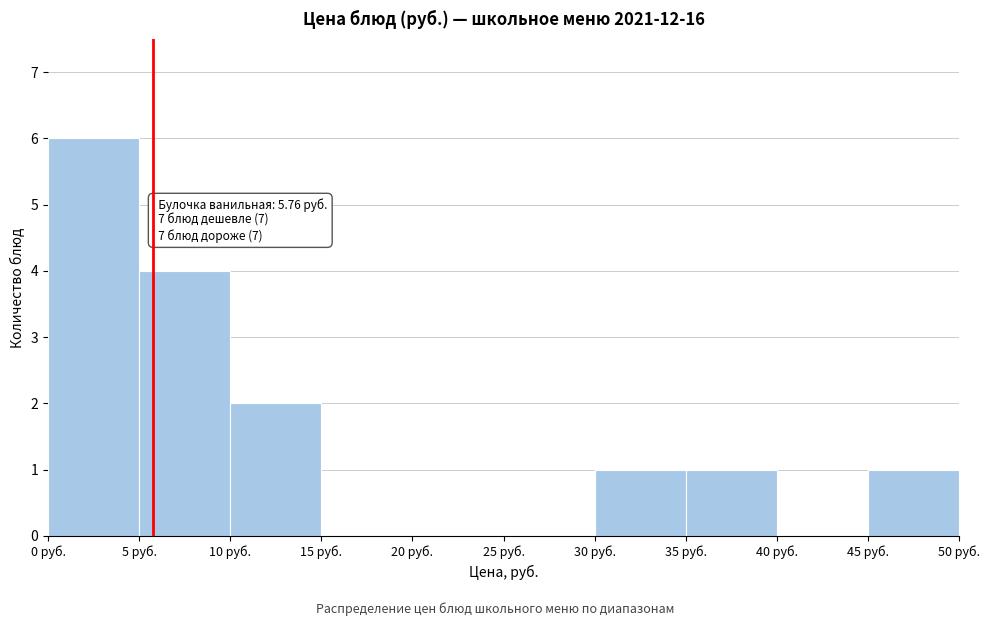

Which range on the x-axis has the tallest bar?

0 to 5